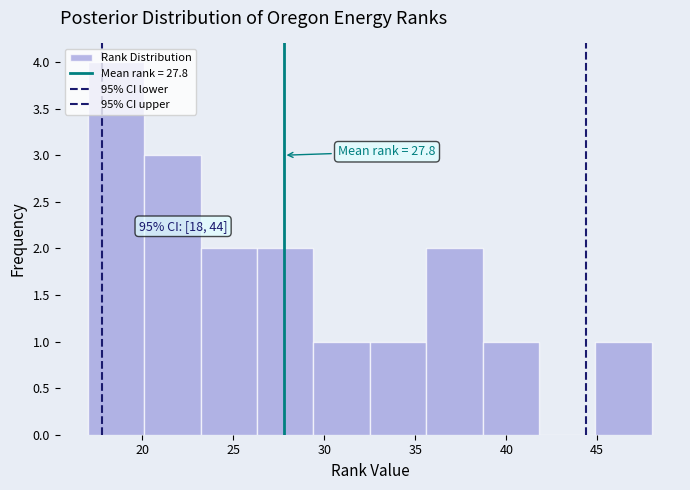

Over which range of the x-axis is the bar tallest?

17.0 to 20.1